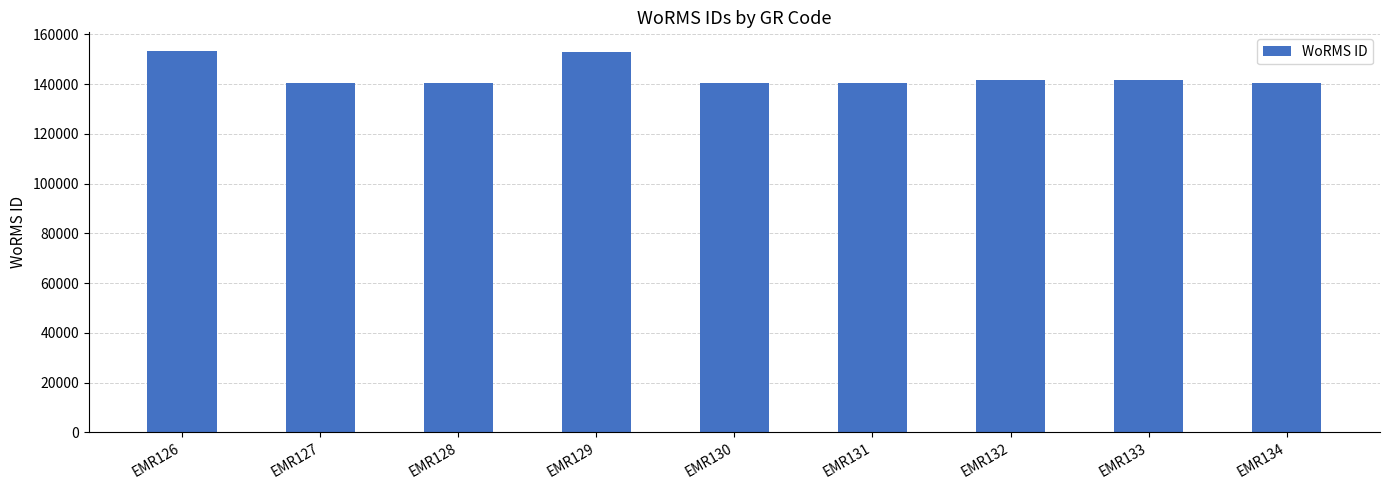

What is the difference between the values at EMR131 and EMR128?

16